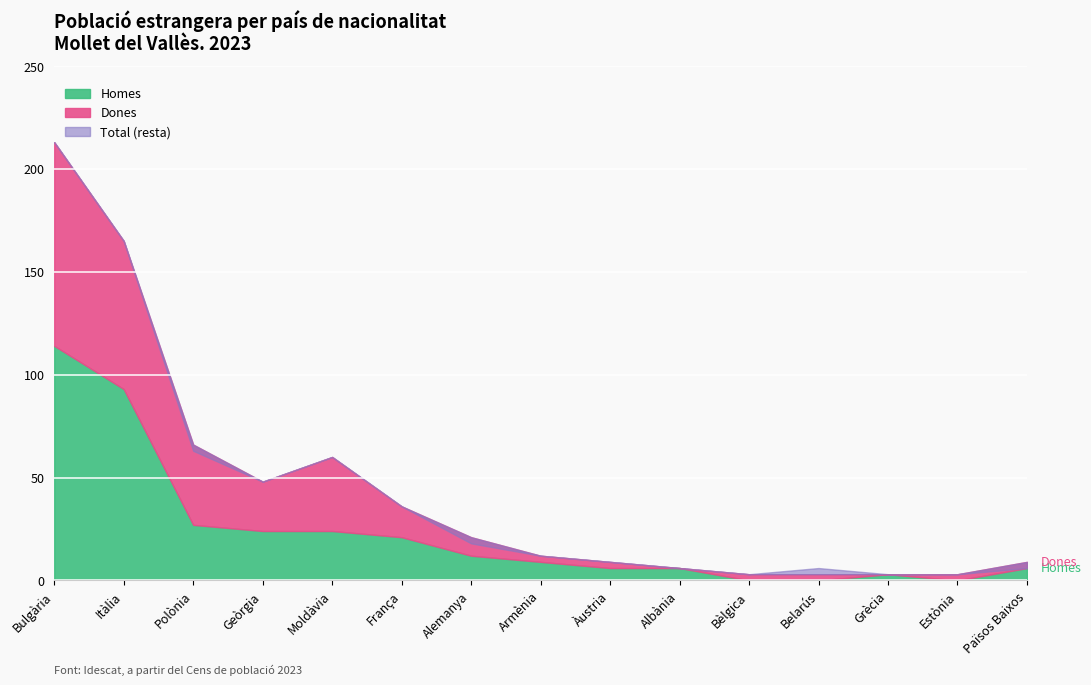

Reading right to left, transcribe all the data shown in this chart.

Homes: 6	0	3	0	0	6	6	9	12	21	24	24	27	93	114
Dones: 3	3	0	3	3	0	3	3	9	15	36	24	39	72	99
Total: 6	3	3	6	3	6	9	12	18	36	60	48	63	165	213